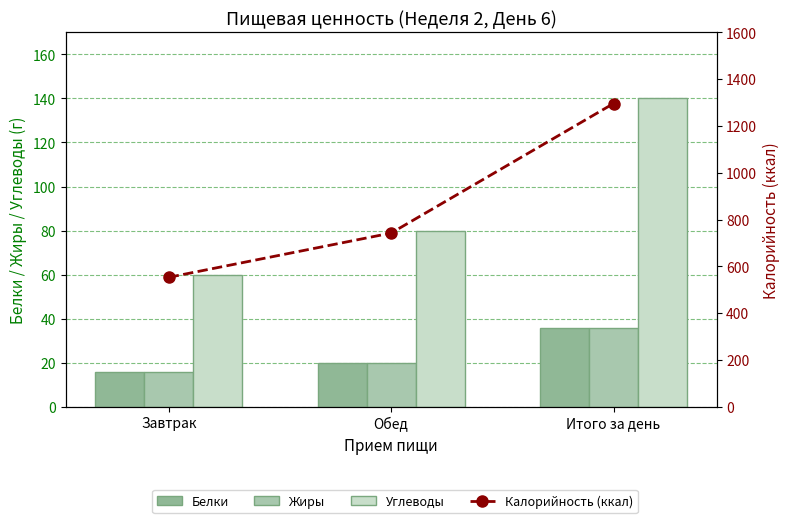

Between Завтрак and Обед, which is larger?

Обед